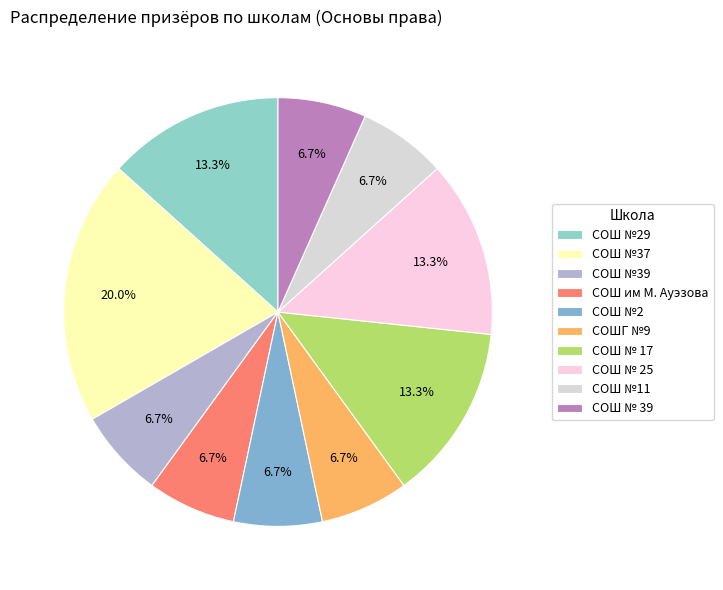

What is the ratio of the value at СОШ № 25 to the value at СОШ №11?

2.0